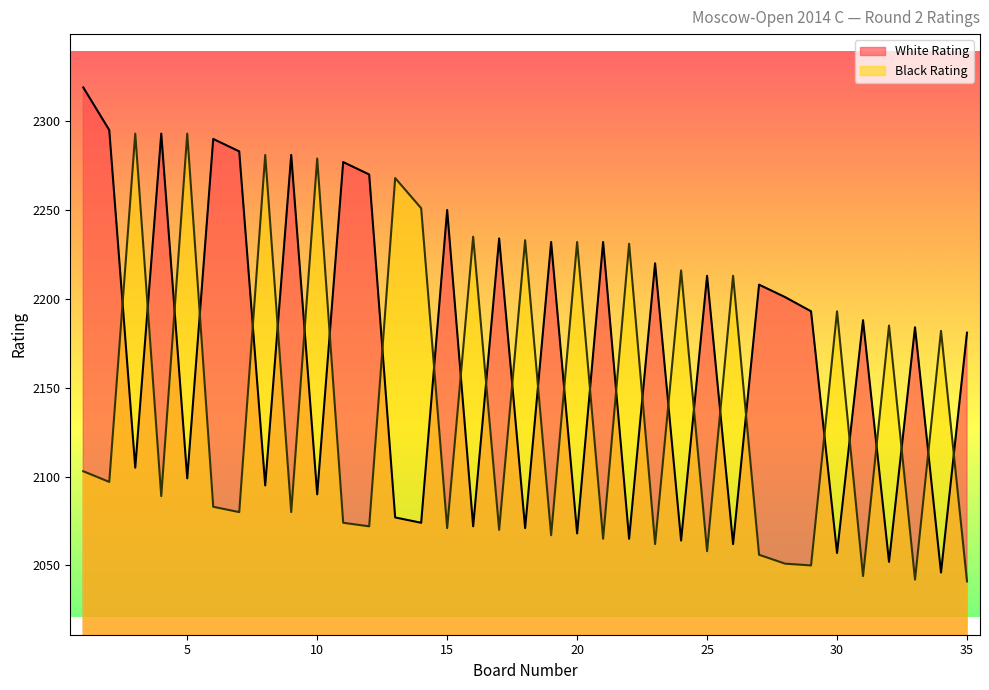

Between 9 and 35, which series saw the biggest shift?

White Rating